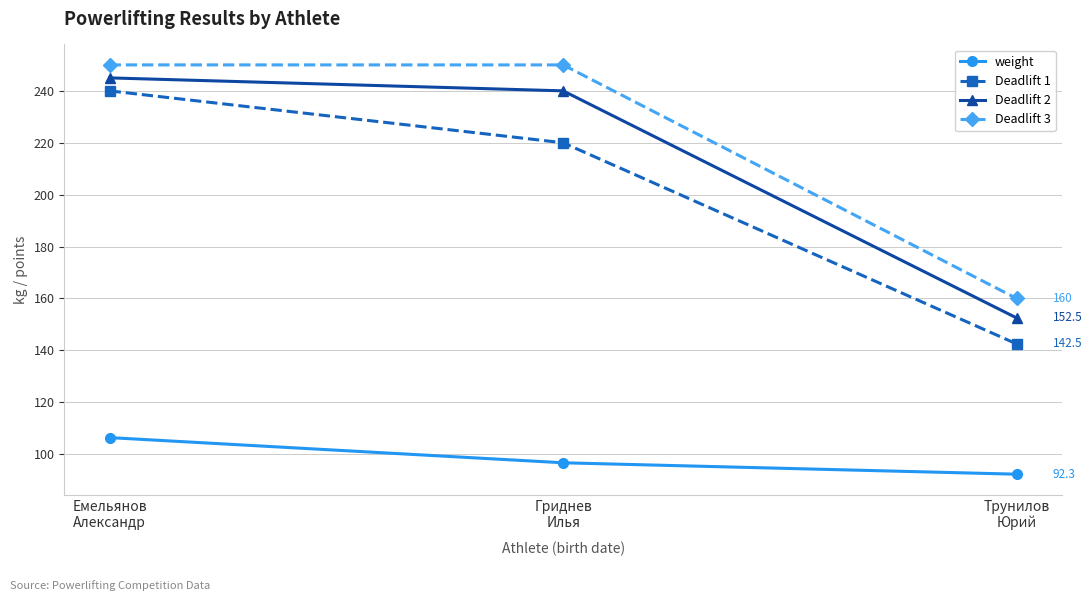

Is the value of Deadlift 1 at Трунилов
Юрий greater than the value of weight at Емельянов
Александр?

Yes